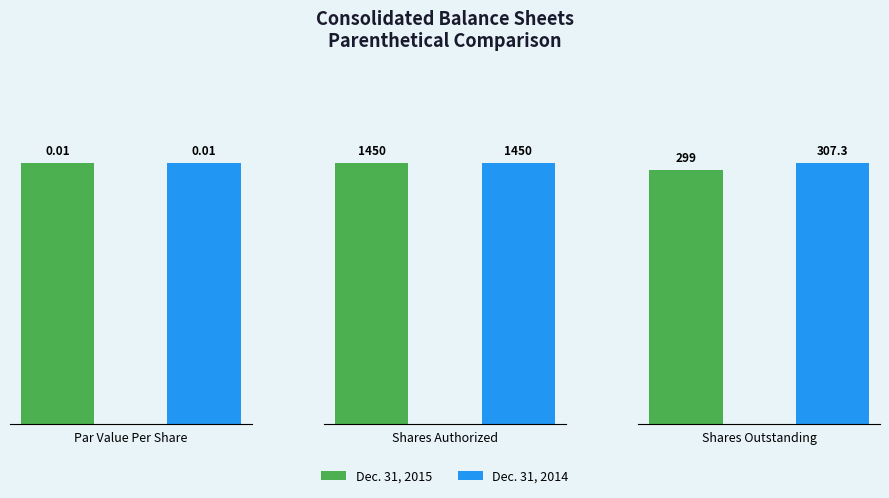

How many bars are there in total?

6